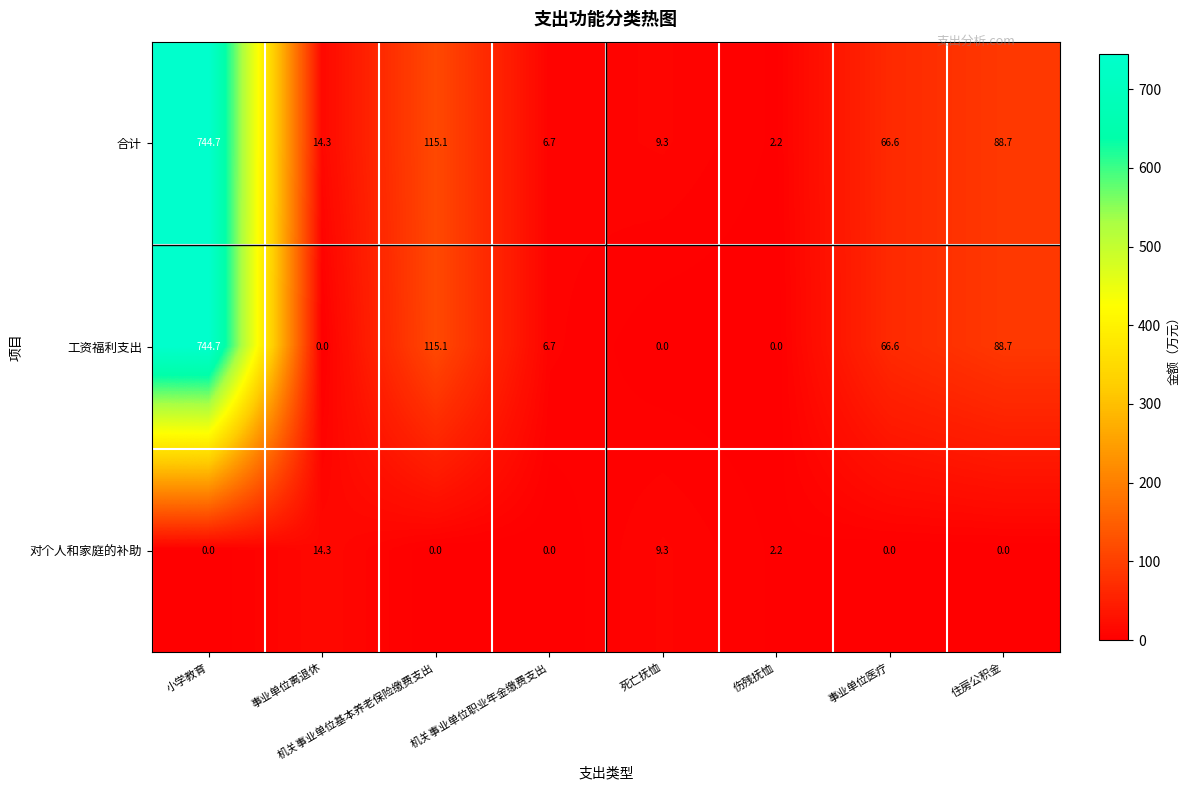

Which label corresponds to the largest value in the chart?

小学教育